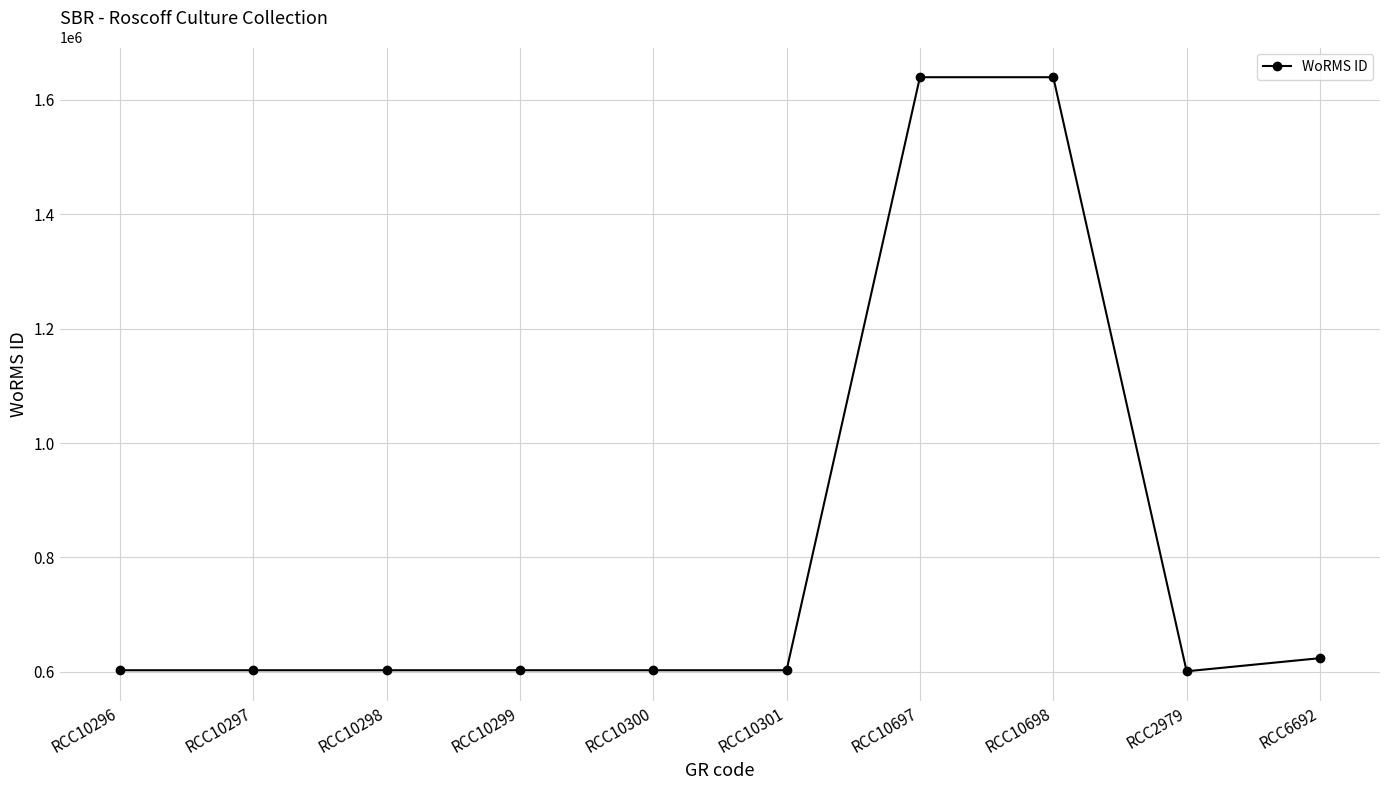

What is the minimum value shown in the chart?

600921